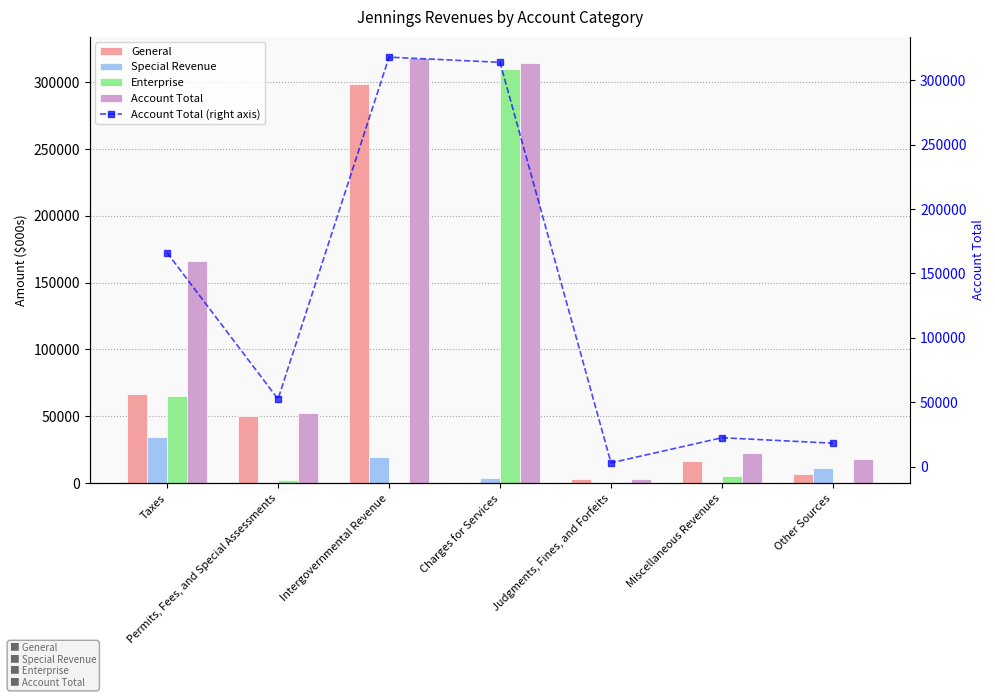

What are all the series names shown in the legend?

General, Special Revenue, Enterprise, Account Total, Account Total (right axis)